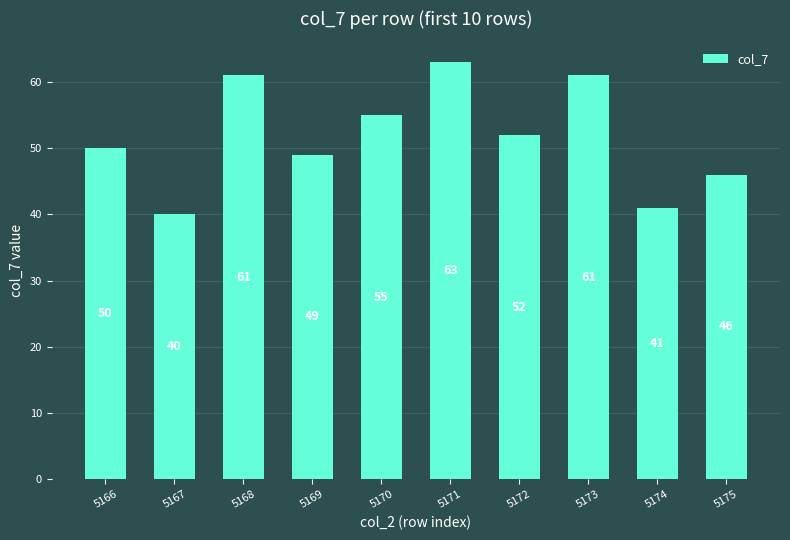

What is the change in value from 5166 to 5175?

-4